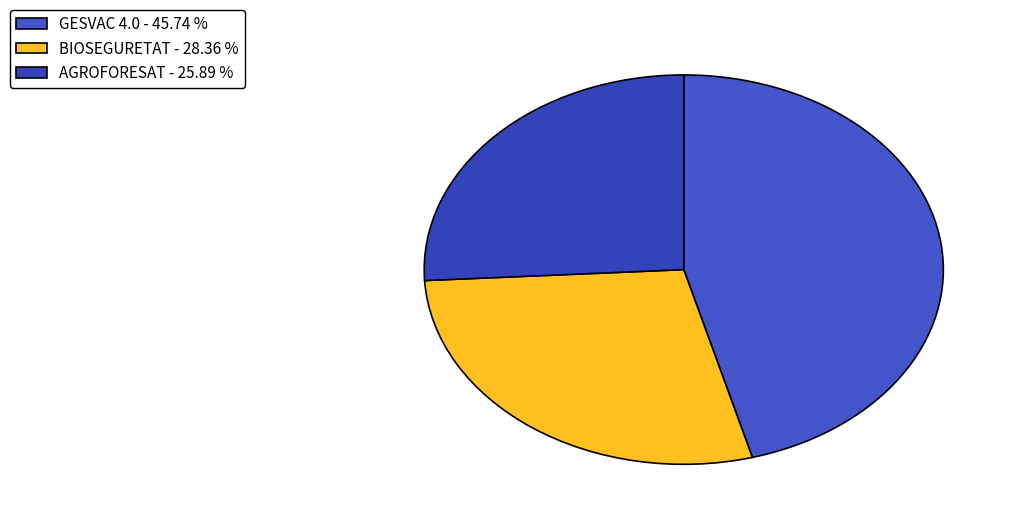

Combined, do AGROFORESAT and BIOSEGURETAT account for over 50%?

Yes